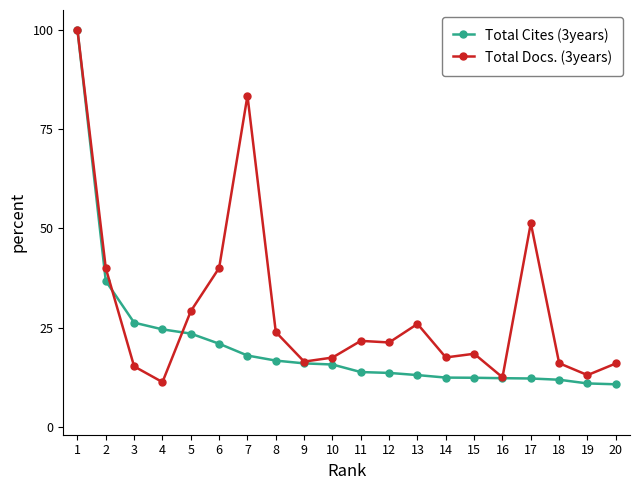

What is the difference between the highest and lowest values at 11?

7.9